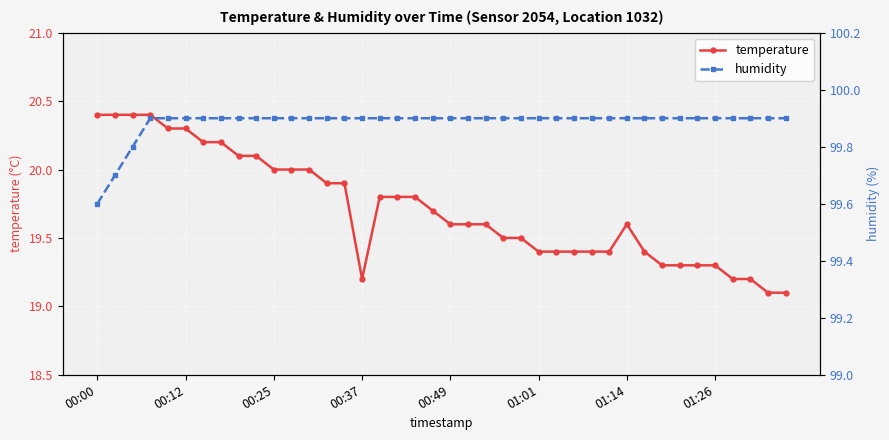

The value of humidity at 00:12 is 23.7. True or false?

False